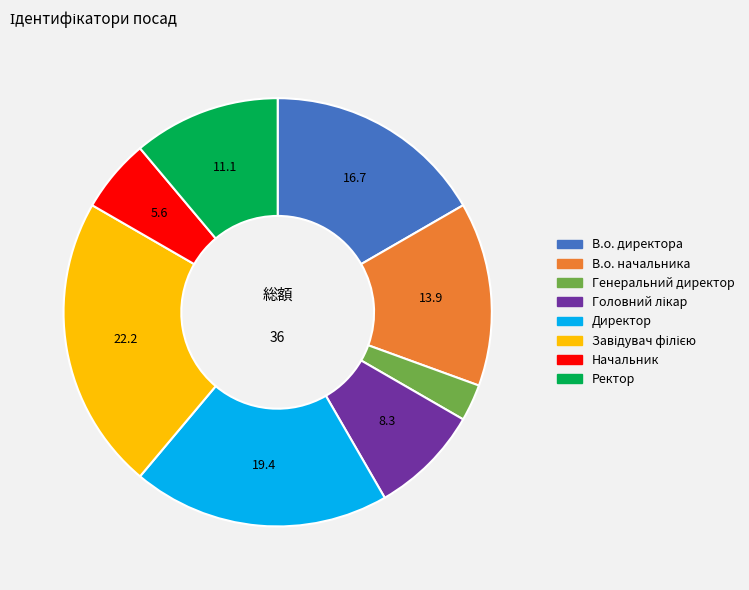

Is there a majority slice in this chart?

No